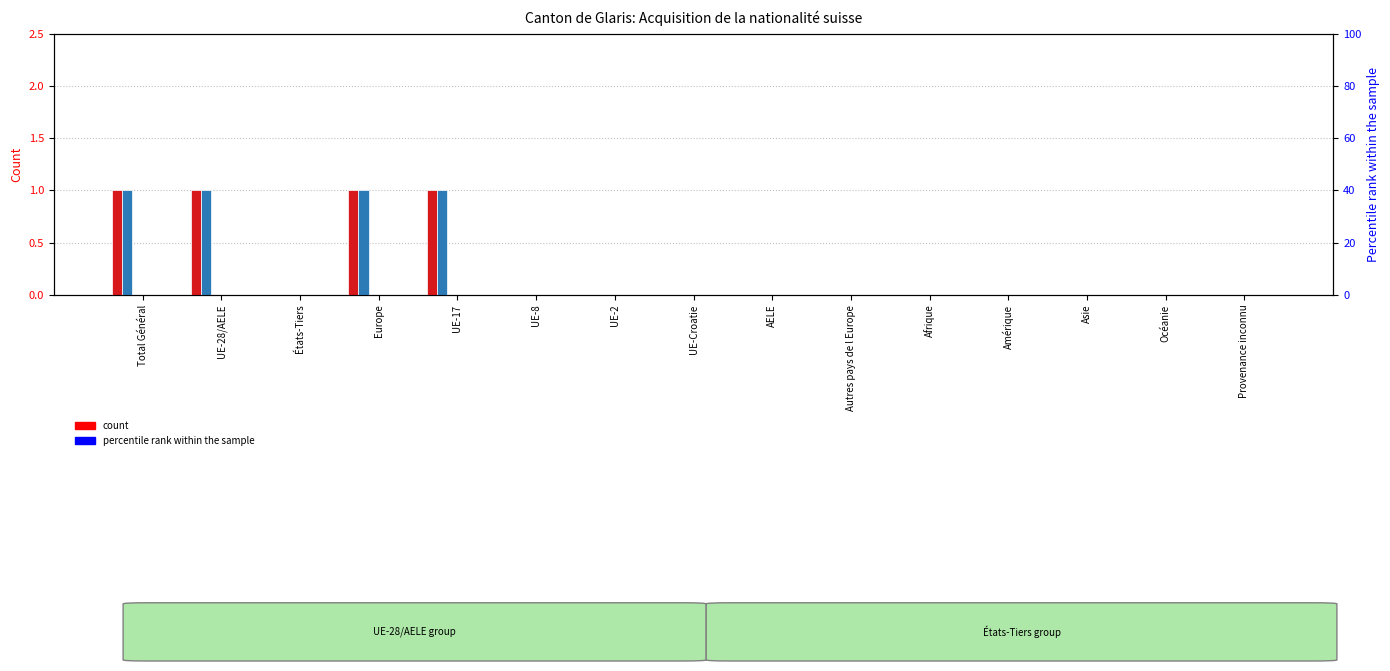

Rank the series at UE-Croatie from lowest to highest value.

Total Naturalisations, Naturalisations ordinaires, Naturalisations facilitées, Réintégrations, Constatations, Total LEtr